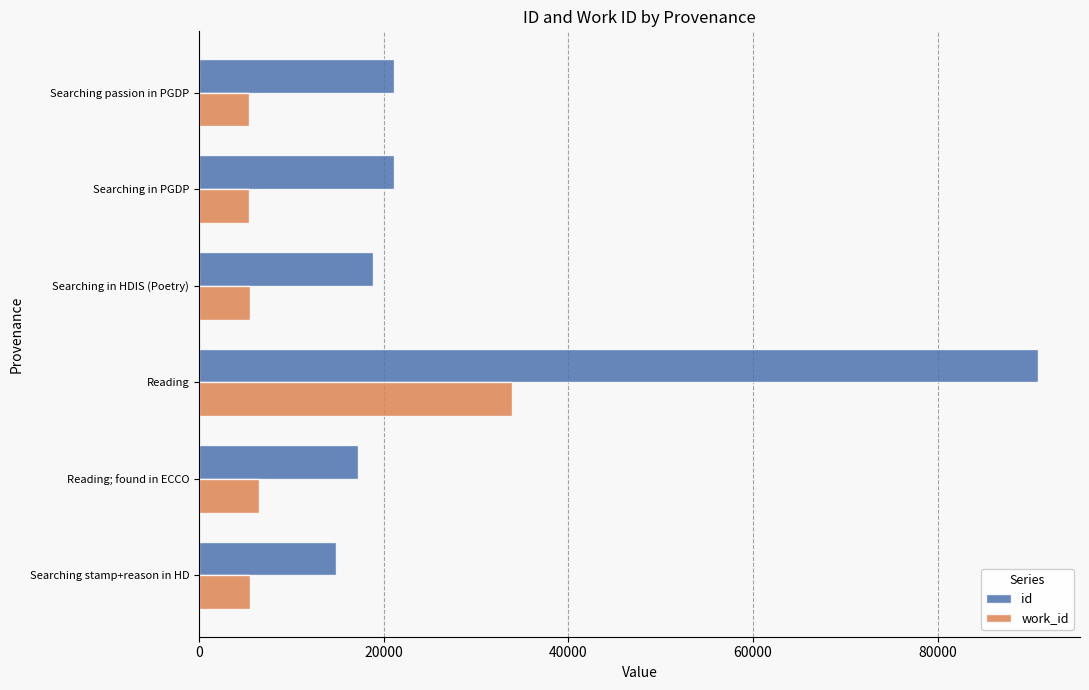

Which series has the largest range (max minus min)?

id